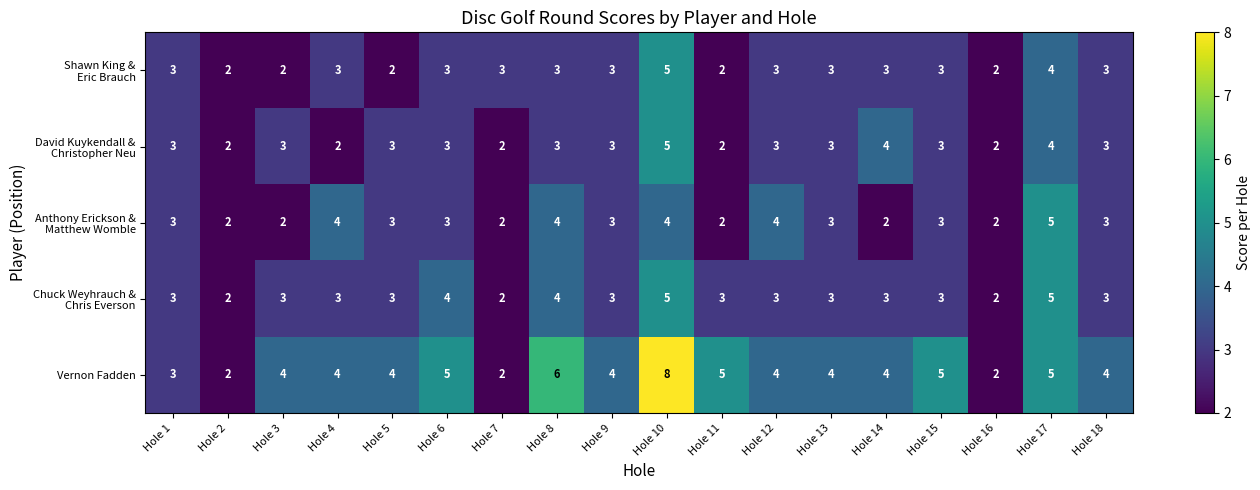

The Vernon Fadden series shows 5 at Hole 6. True or false?

True